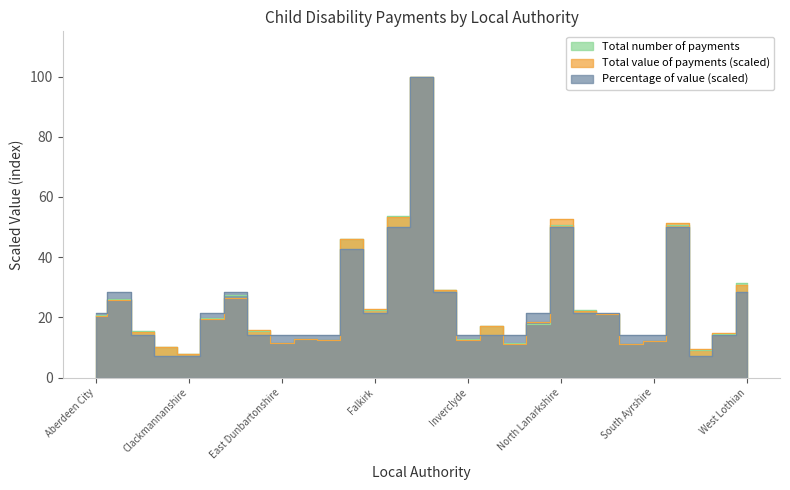

At how many categories does at least one series exceed 35?

5